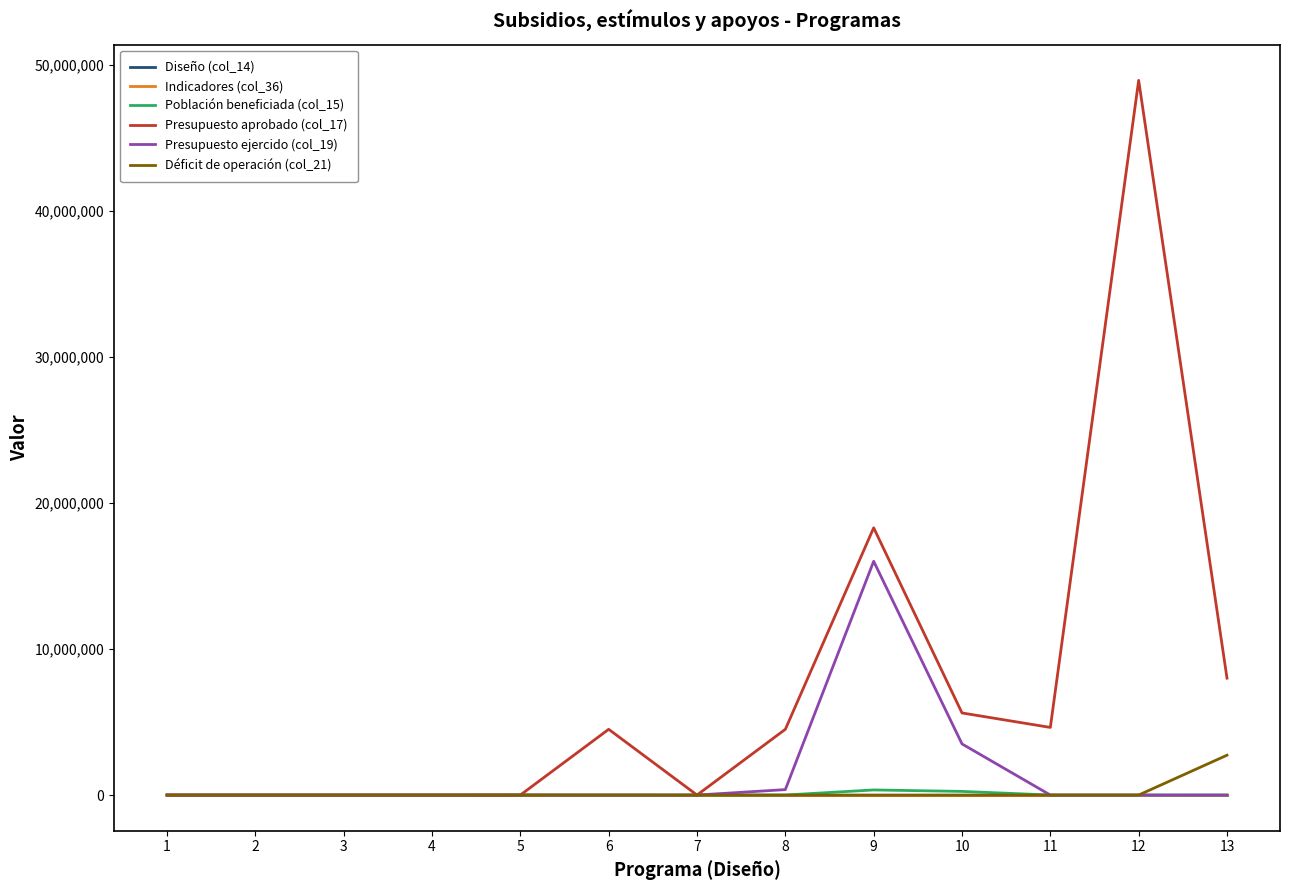

Does the chart display data point markers on the line(s)?

No